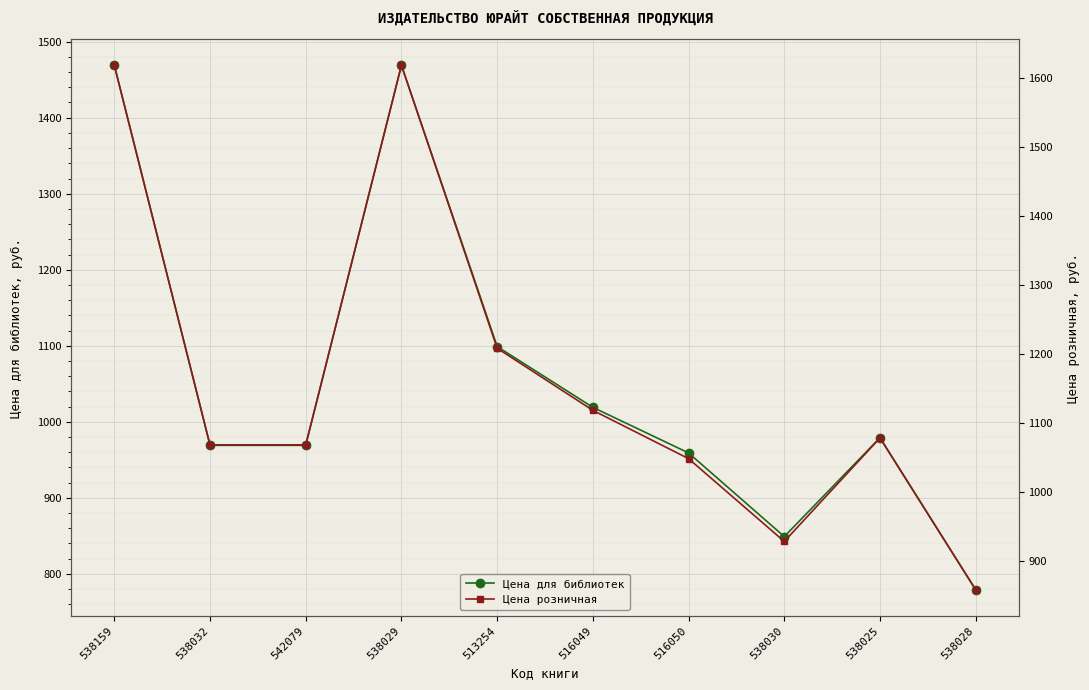

What are all the series names shown in the legend?

Цена для библиотек, Цена розничная